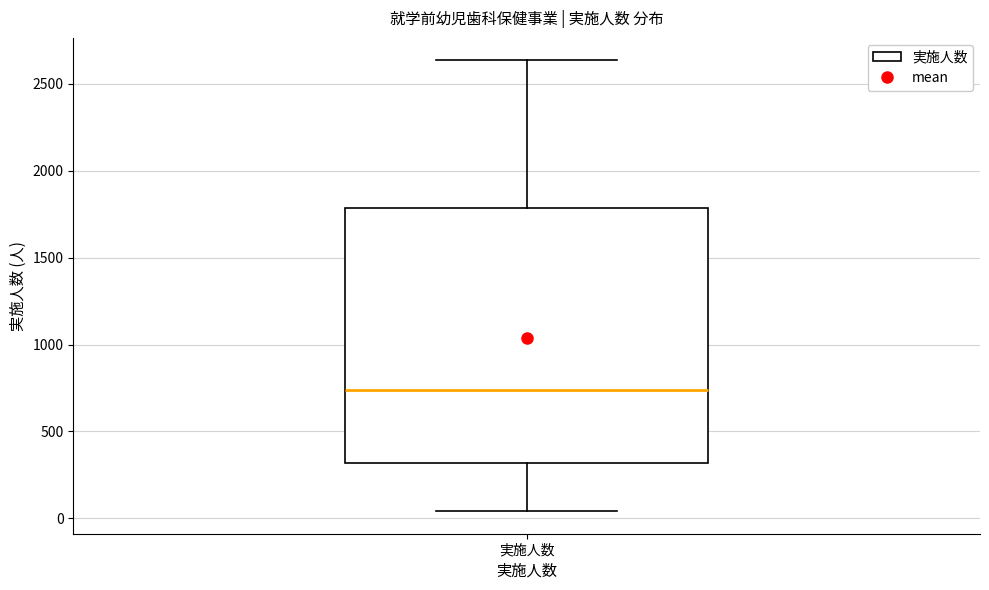

Where does the upper whisker of the box for 実施人数 end on the y-axis? The values are not printed on the chart, so give them approximately, as read against the axis.

2650